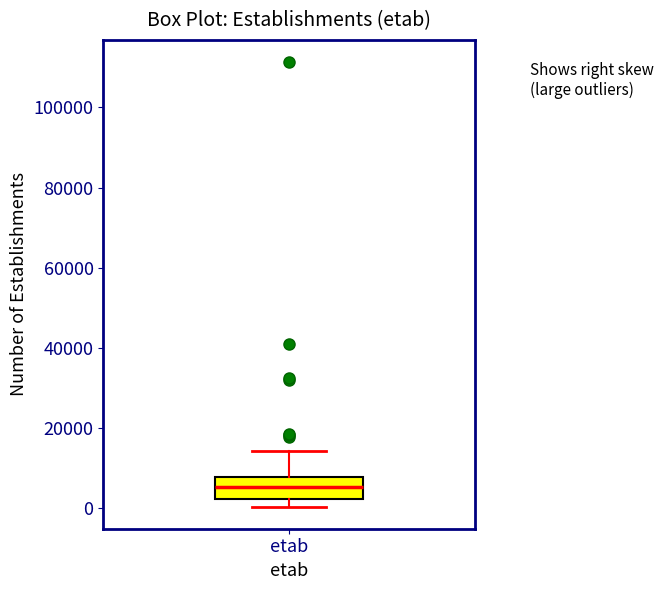

Transcribe this box plot: give where the median line is, the range the box spans, and where the two whiskers end, as read against the y-axis. The values are not printed on the chart, so give them approximately, as read against the axis.

median 6000, box 2000 to 8000, whiskers 0 to 14000